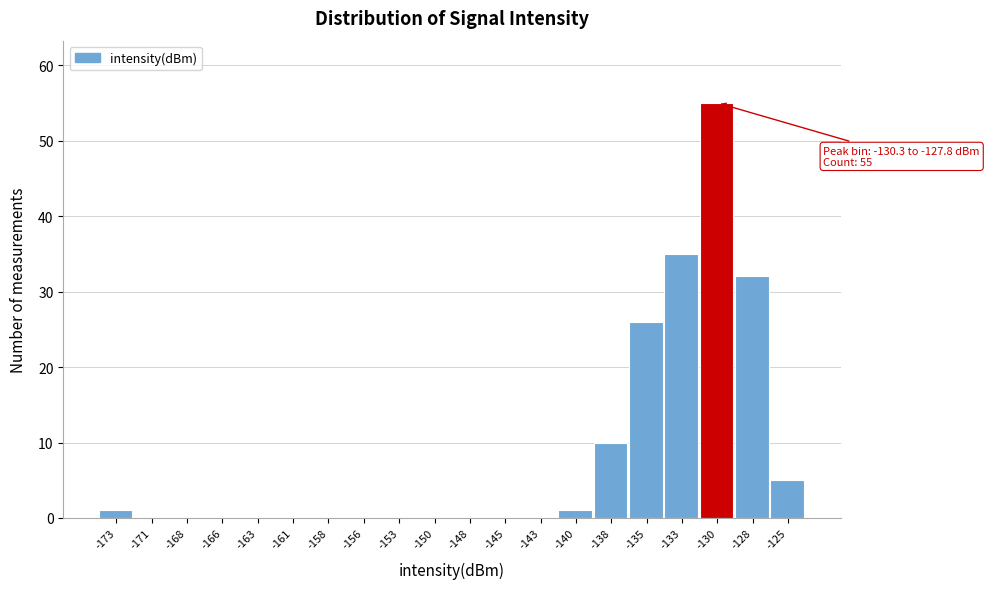

Reading left to right, what are all the values shown in this chart?

-173=1	-171=0	-168=0	-166=0	-163=0	-161=0	-158=0	-156=0	-153=0	-150=0	-148=0	-145=0	-143=0	-140=1	-138=10	-135=26	-133=35	-130=55	-128=32	-125=5